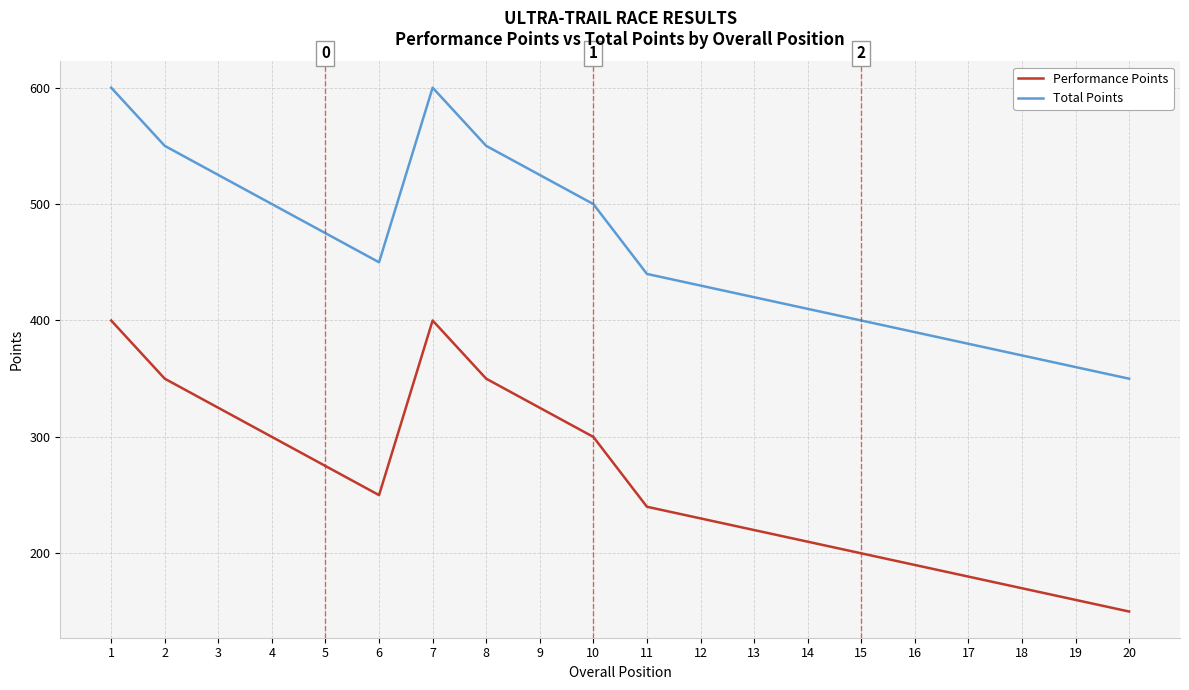

Where is Performance Points nearest to the value 275?

5